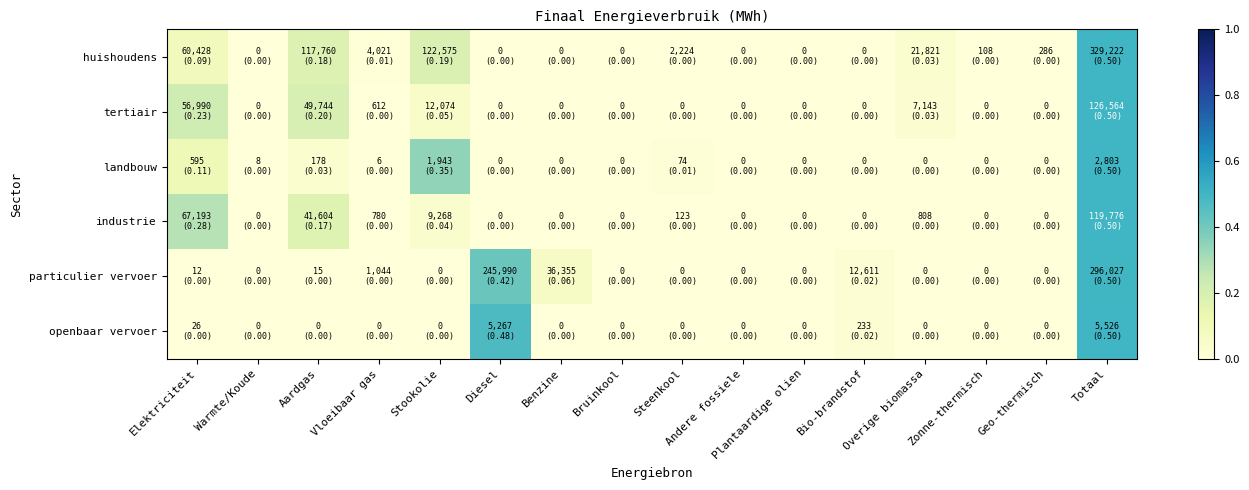

How many distinct data groups are displayed?

6